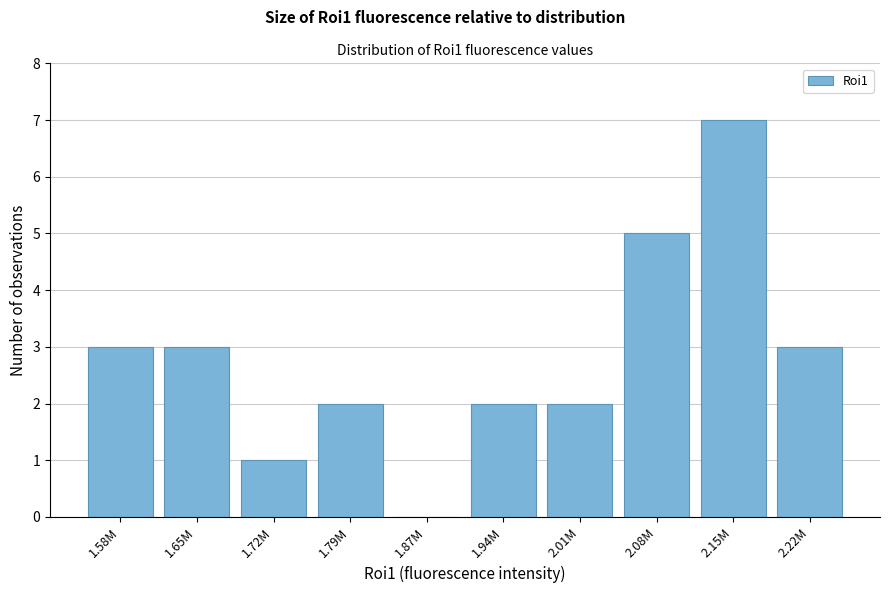

Reading left to right, extract all data points from this chart.

1.58M=3	1.65M=3	1.72M=1	1.79M=2	1.87M=0	1.94M=2	2.01M=2	2.08M=5	2.15M=7	2.22M=3